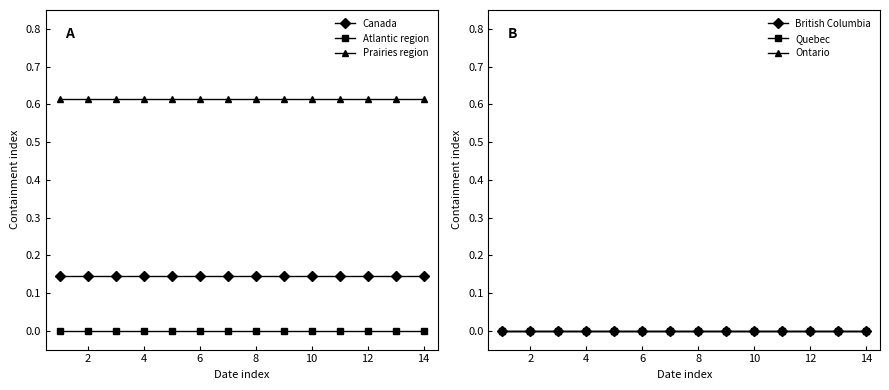

True or false: Canada and Ontario cross at least once.

False